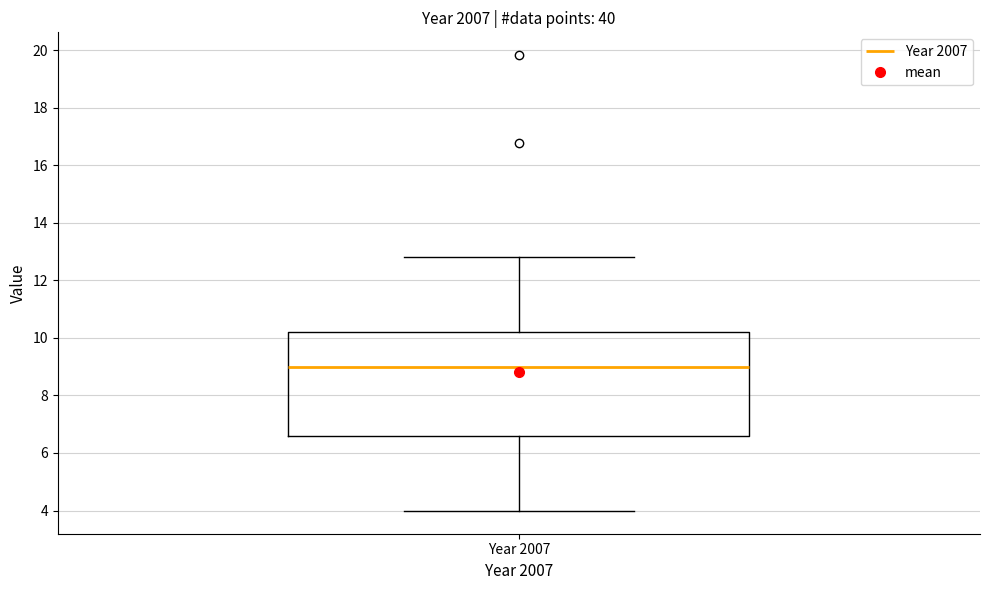

Where is the upper edge of the box for Year 2007 on the y-axis? The values are not printed on the chart, so give them approximately, as read against the axis.

10.2